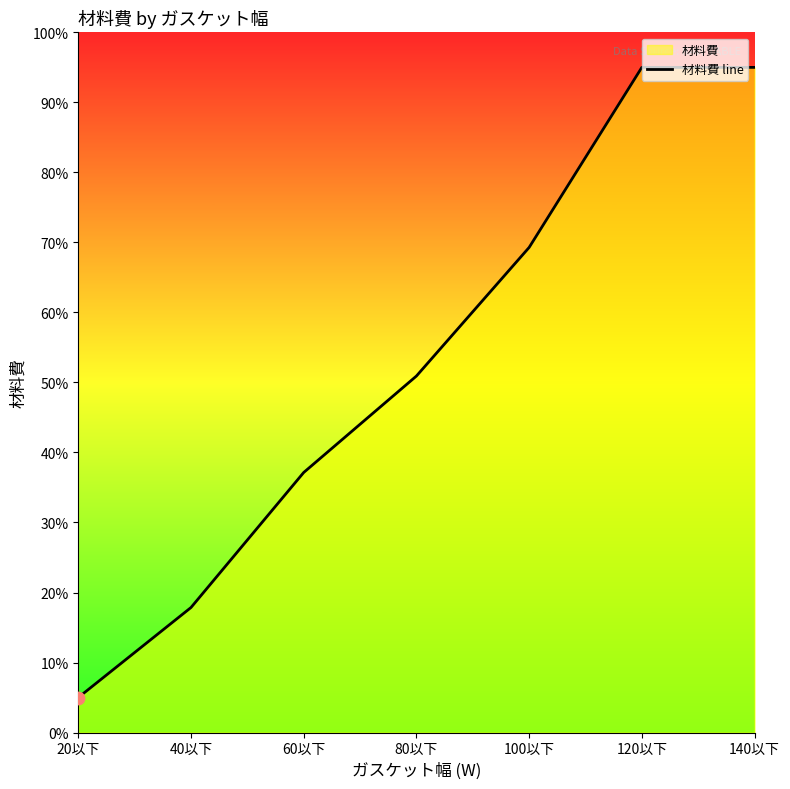

What is the change in value from 40以下 to 120以下?

+77.1